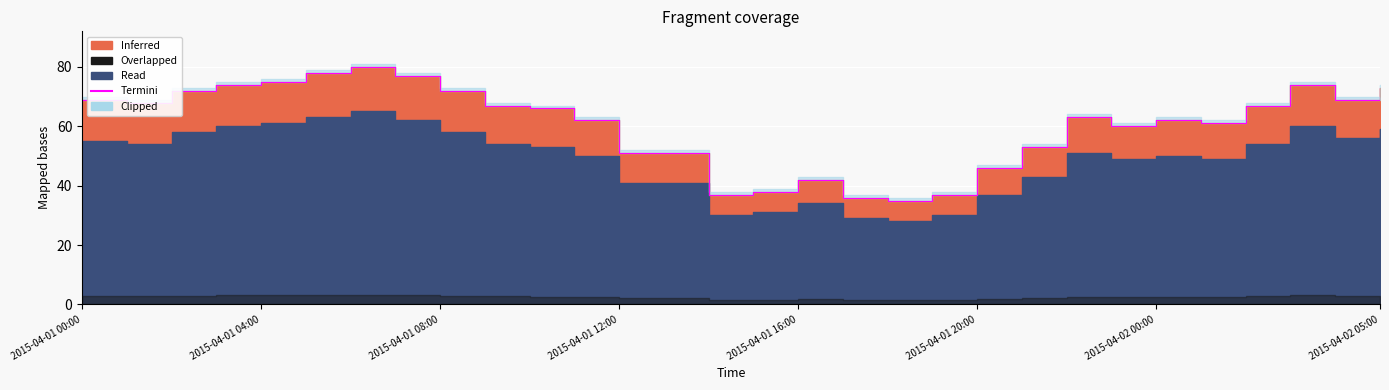

At which label does the data first exceed 66?

2015-04-01 00:00